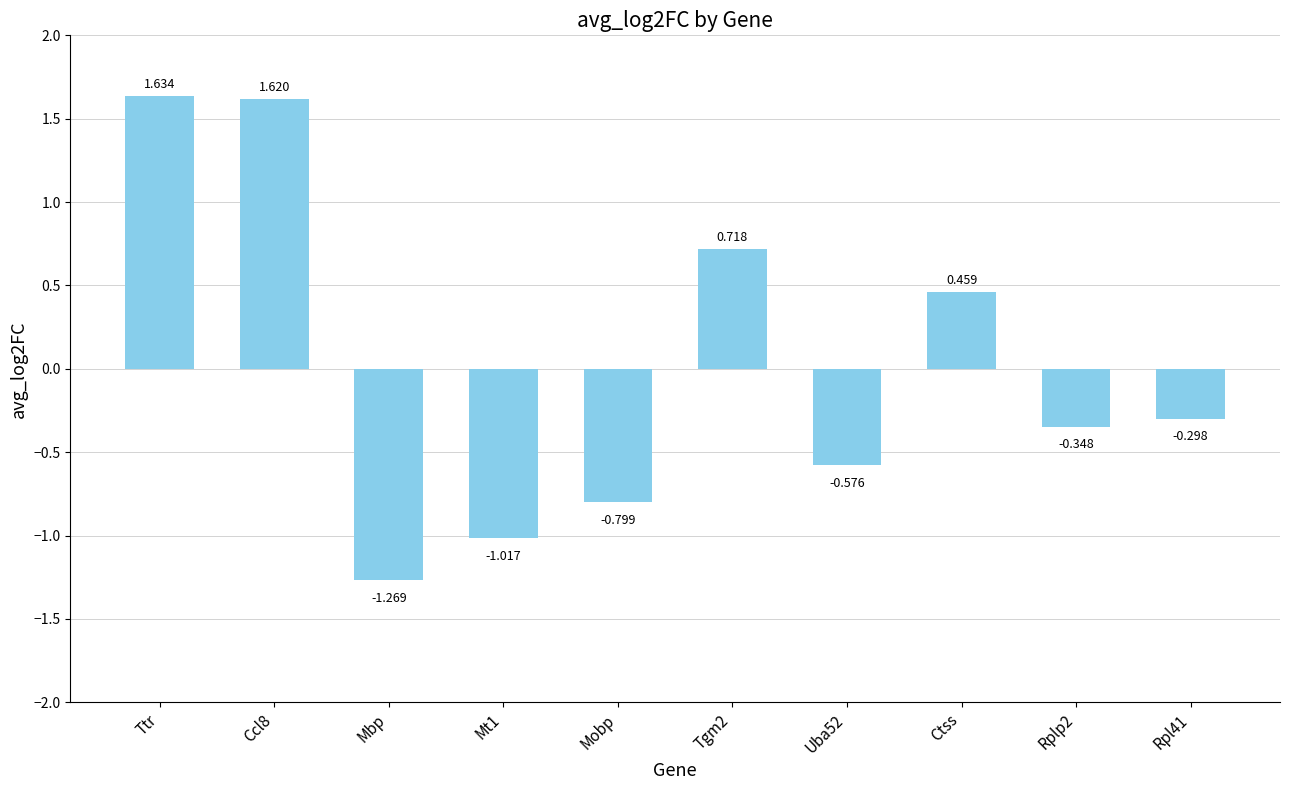

What is the label of the 8th bar from the right?

Mbp